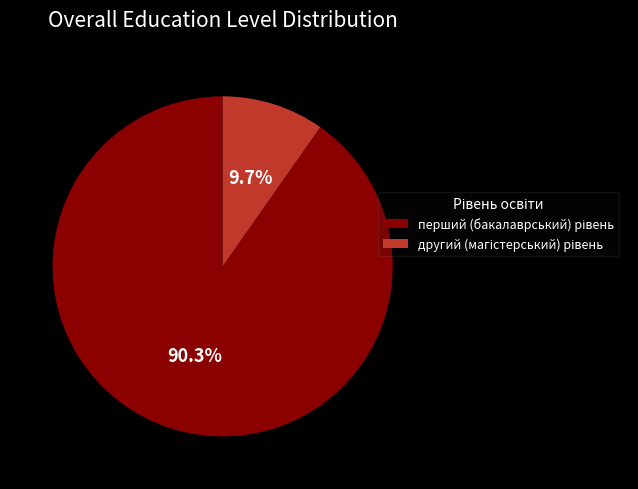

Is there a majority slice in this chart?

Yes